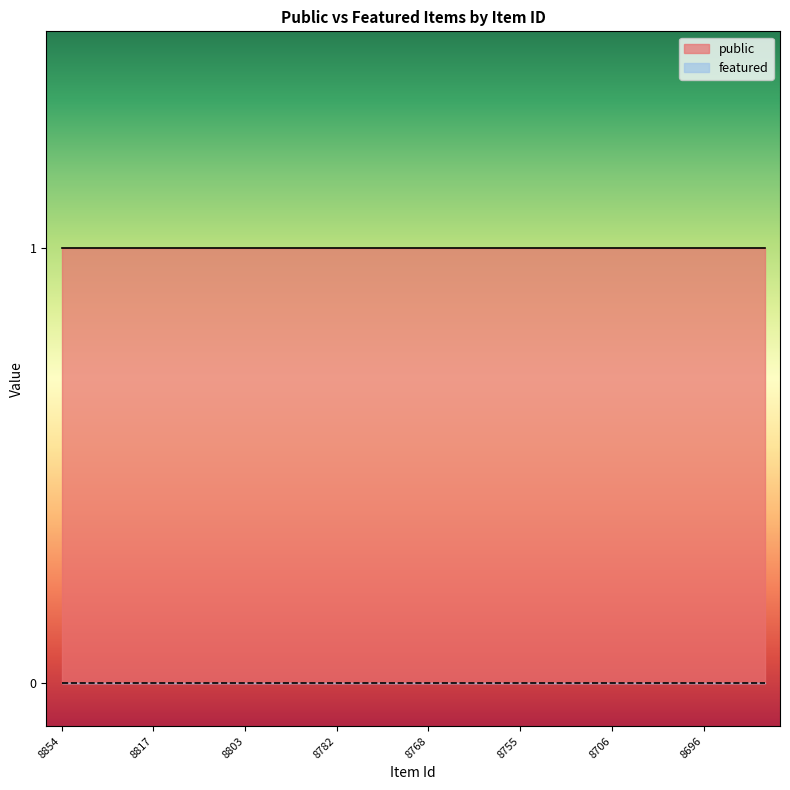

Where is featured nearest to the value 0?

8854